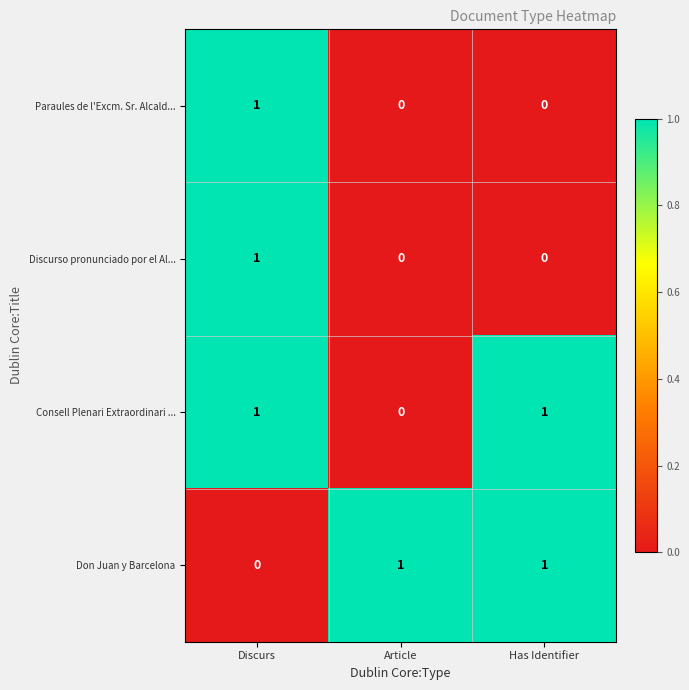

Which series changed the most between Article and Has Identifier?

Consell Plenari Extraordinari ...